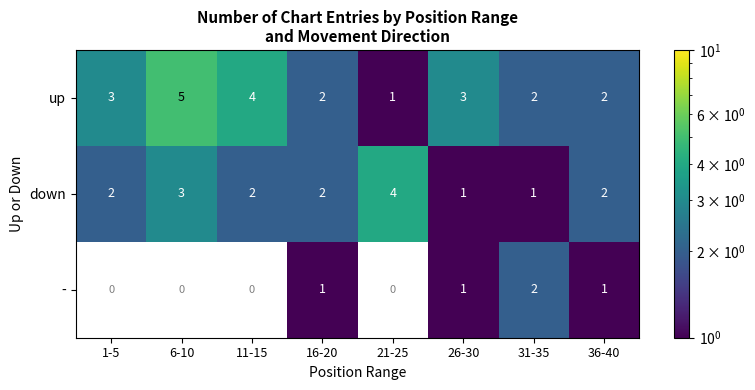

Count the down values in the range 2 to 3.

5